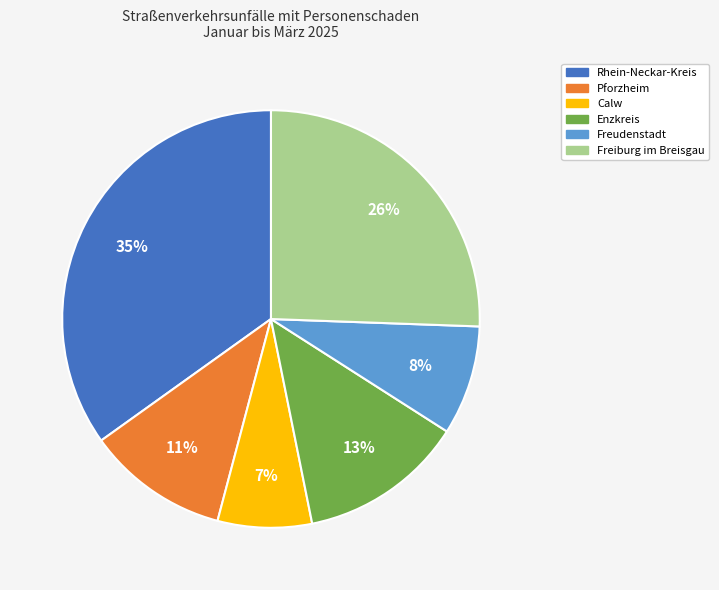

Between Calw and Freiburg im Breisgau, which is larger?

Freiburg im Breisgau